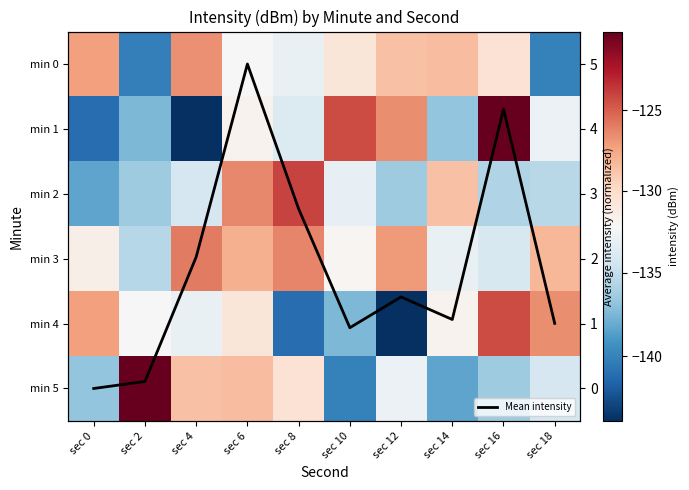

What is the difference between the min 1 values at sec 0 and sec 14?

4.3